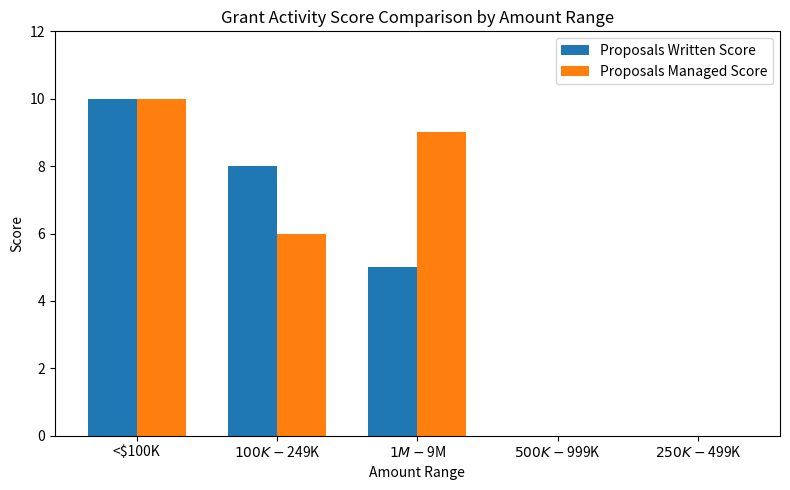

Is it true that Proposals Written Score equals 0 at $250K-$499K?

True